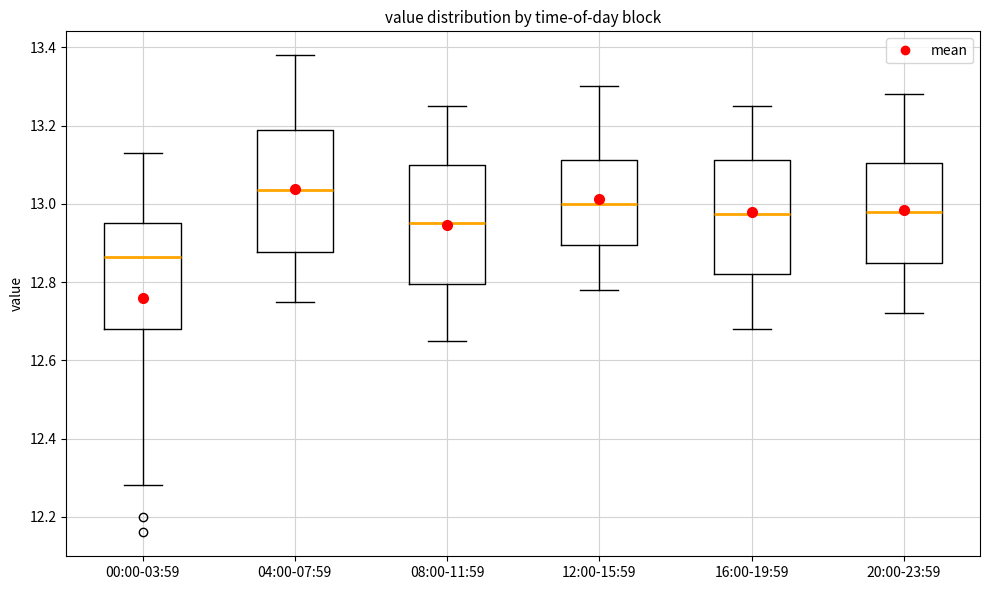

Where does the median line of the box for 20:00-23:59 sit on the y-axis? The values are not printed on the chart, so give them approximately, as read against the axis.

12.98